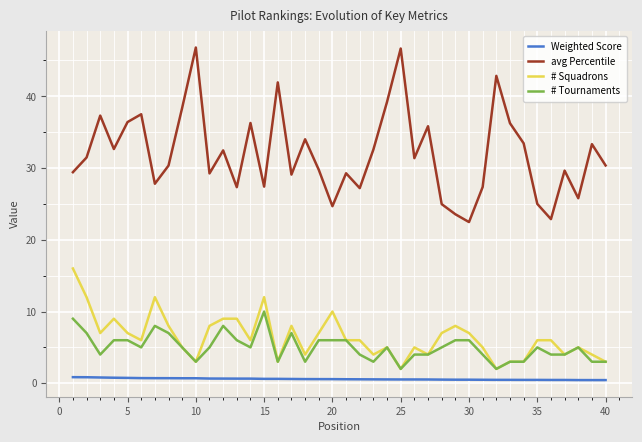

Which series has the largest total across all categories?

avg Percentile